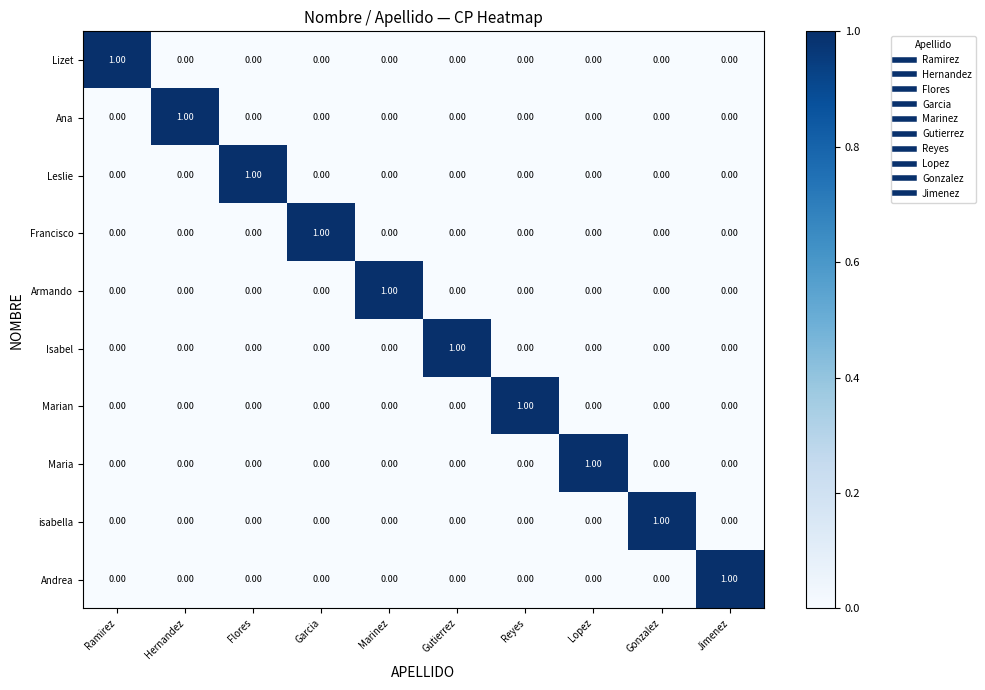

At how many categories does at least one series exceed 0?

10